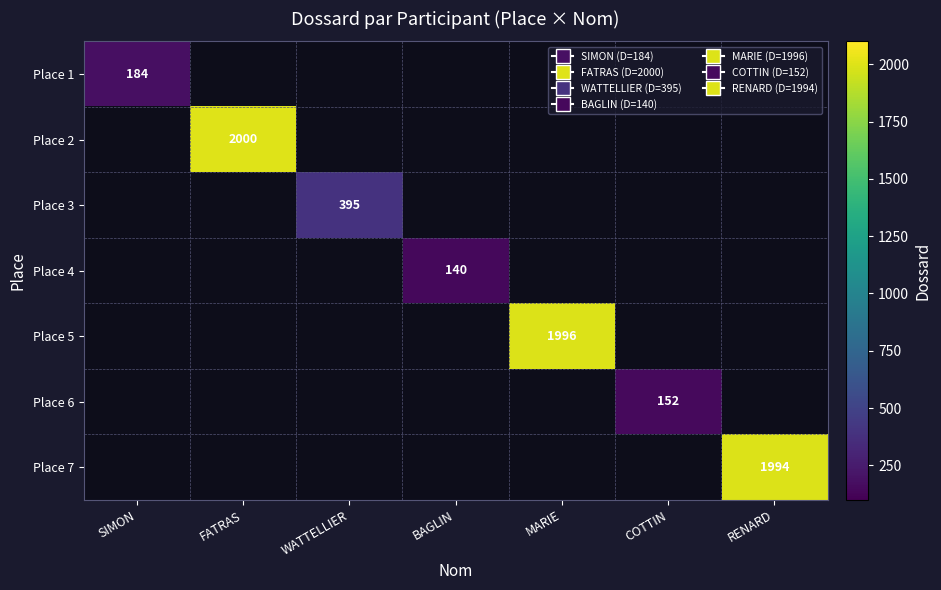

The Place 7 series shows 1994 at RENARD. True or false?

True